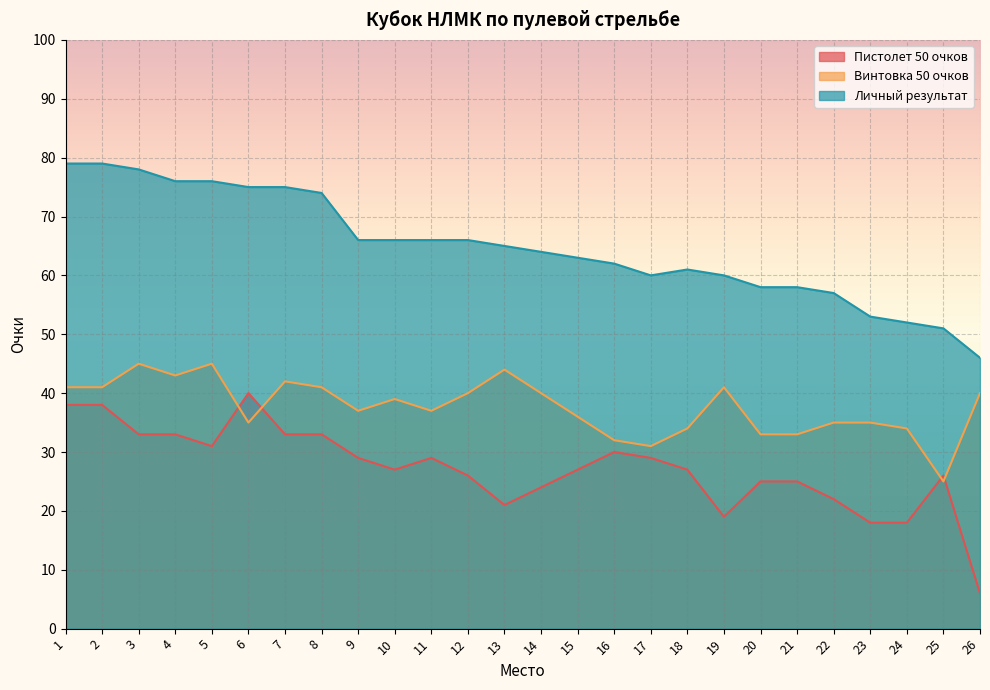

Reading left to right, transcribe all the data shown in this chart.

Пистолет 50 очков: 1=38	2=38	3=33	4=33	5=31	6=40	7=33	8=33	9=29	10=27	11=29	12=26	13=21	14=24	15=27	16=30	17=29	18=27	19=19	20=25	21=25	22=22	23=18	24=18	25=26	26=6
Винтовка 50 очков: 1=41	2=41	3=45	4=43	5=45	6=35	7=42	8=41	9=37	10=39	11=37	12=40	13=44	14=40	15=36	16=32	17=31	18=34	19=41	20=33	21=33	22=35	23=35	24=34	25=25	26=40
Личный результат: 1=79	2=79	3=78	4=76	5=76	6=75	7=75	8=74	9=66	10=66	11=66	12=66	13=65	14=64	15=63	16=62	17=60	18=61	19=60	20=58	21=58	22=57	23=53	24=52	25=51	26=46